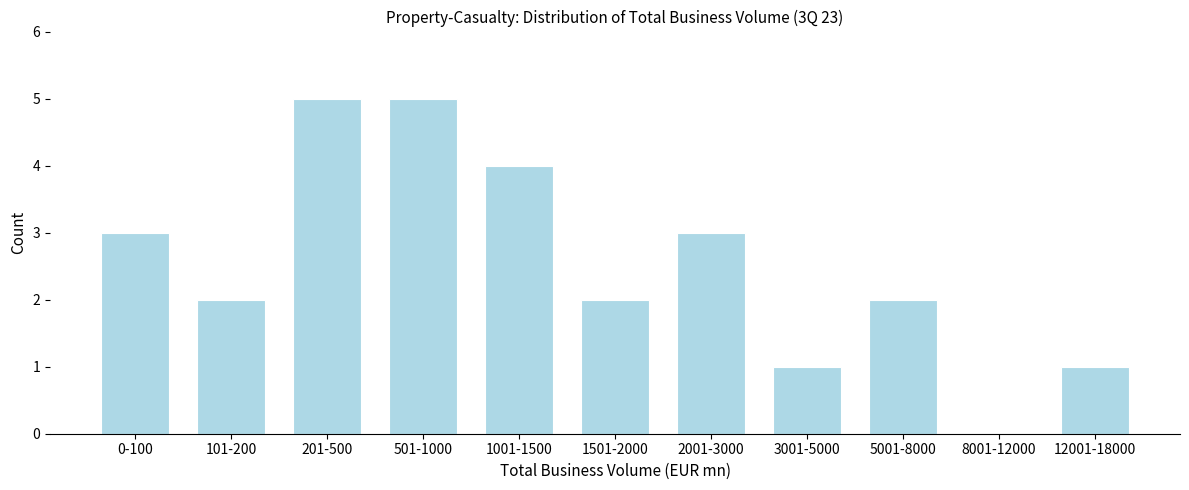

Reading left to right, list all the values displayed in this chart.

0-100=3	101-200=2	201-500=5	501-1000=5	1001-1500=4	1501-2000=2	2001-3000=3	3001-5000=1	5001-8000=2	8001-12000=0	12001-18000=1